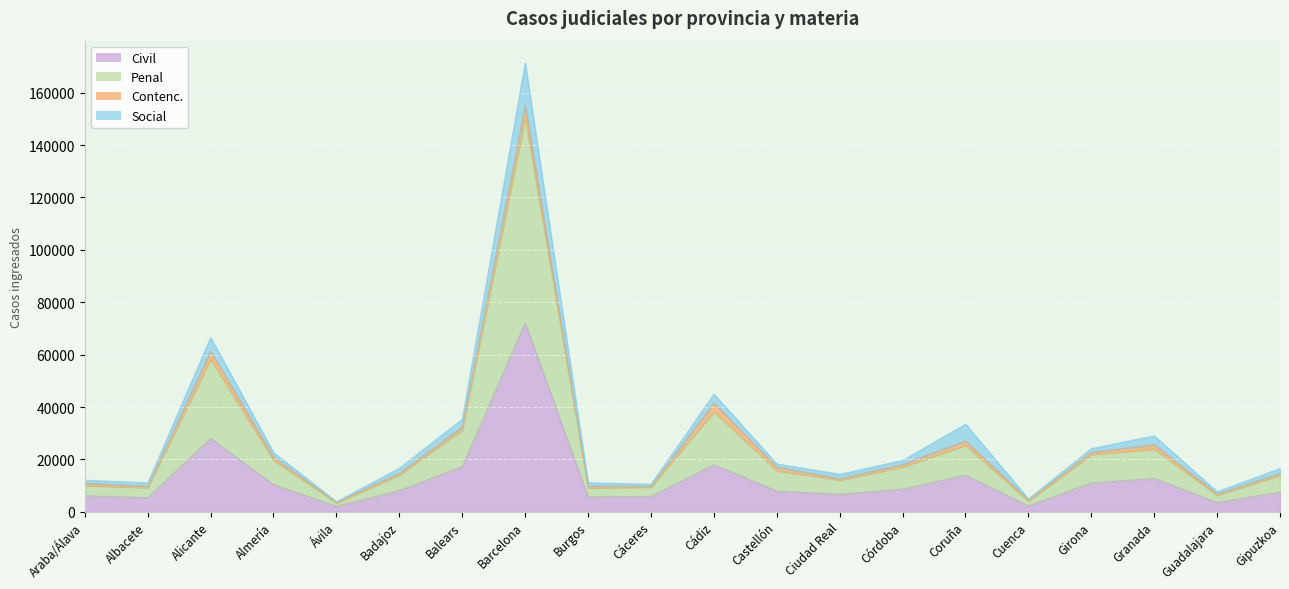

Where is Civil nearest to the value 37145?

Alicante